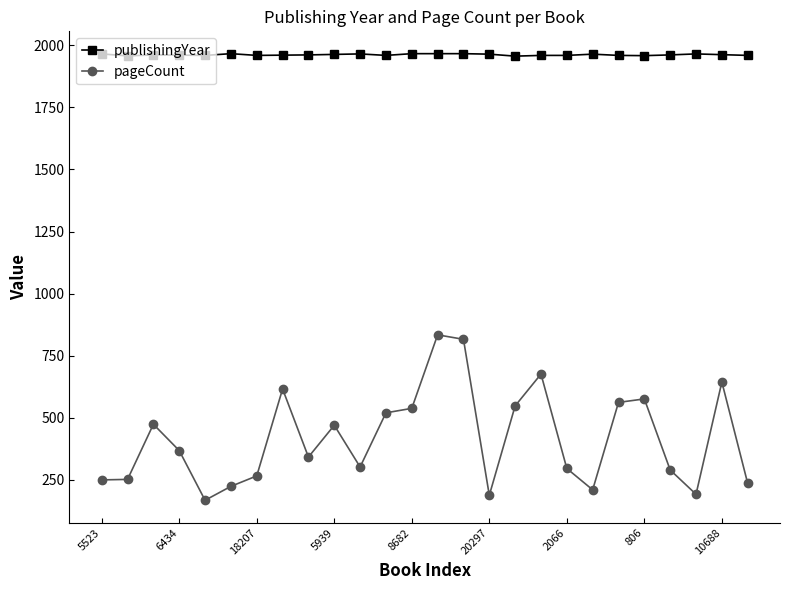

Which series has the largest total across all categories?

publishingYear